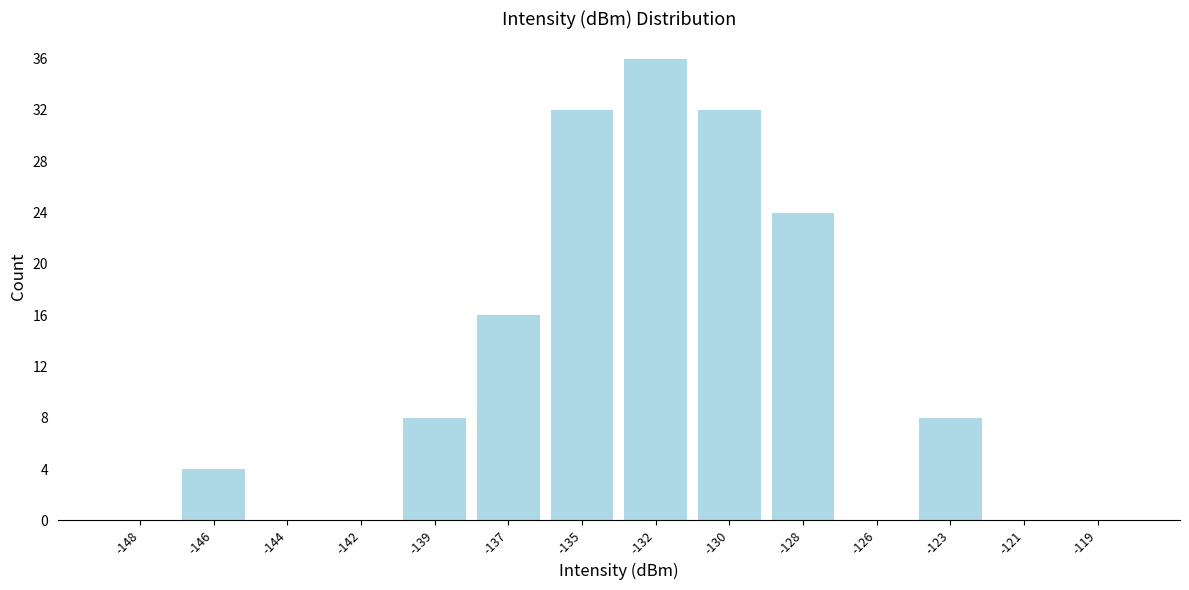

Reading left to right, transcribe all the data shown in this chart.

-148=0	-146=4	-144=0	-142=0	-139=8	-137=16	-135=32	-132=36	-130=32	-128=24	-126=0	-123=8	-121=0	-119=0